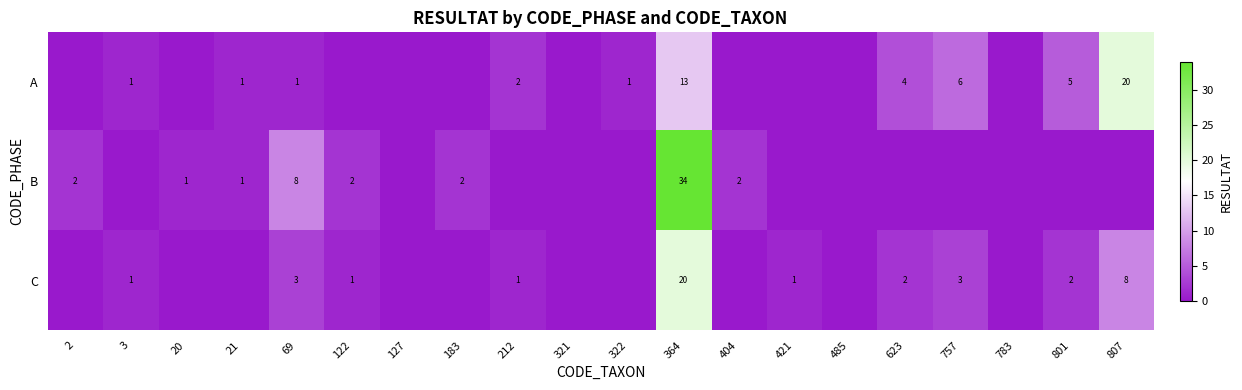

At 69, list the series in order from largest to smallest.

B, C, A